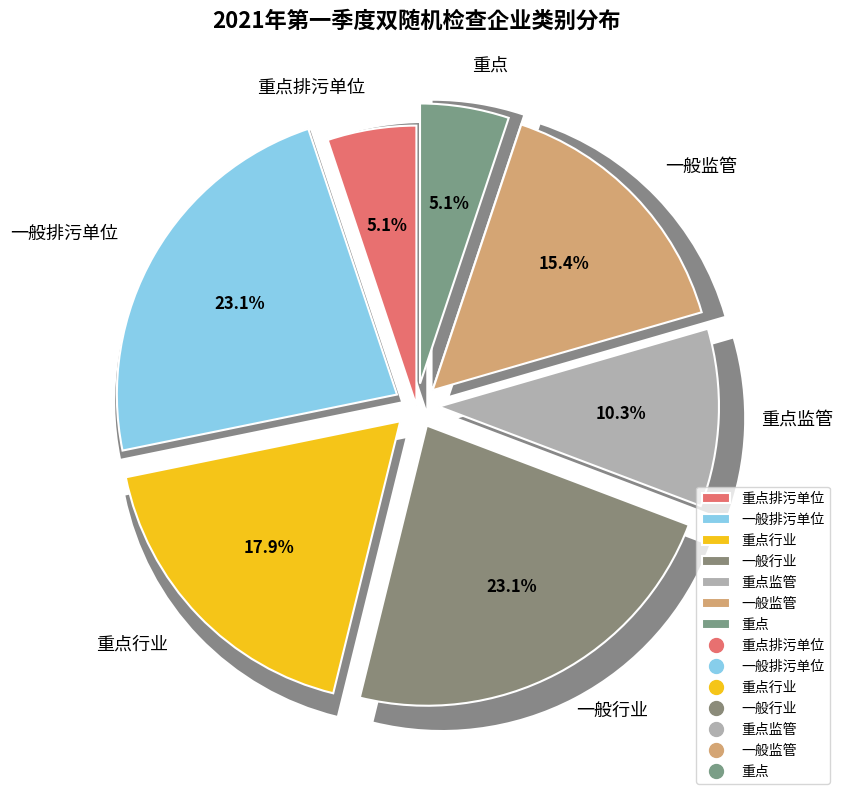

Between 一般排污单位 and 一般监管, which is larger?

一般排污单位